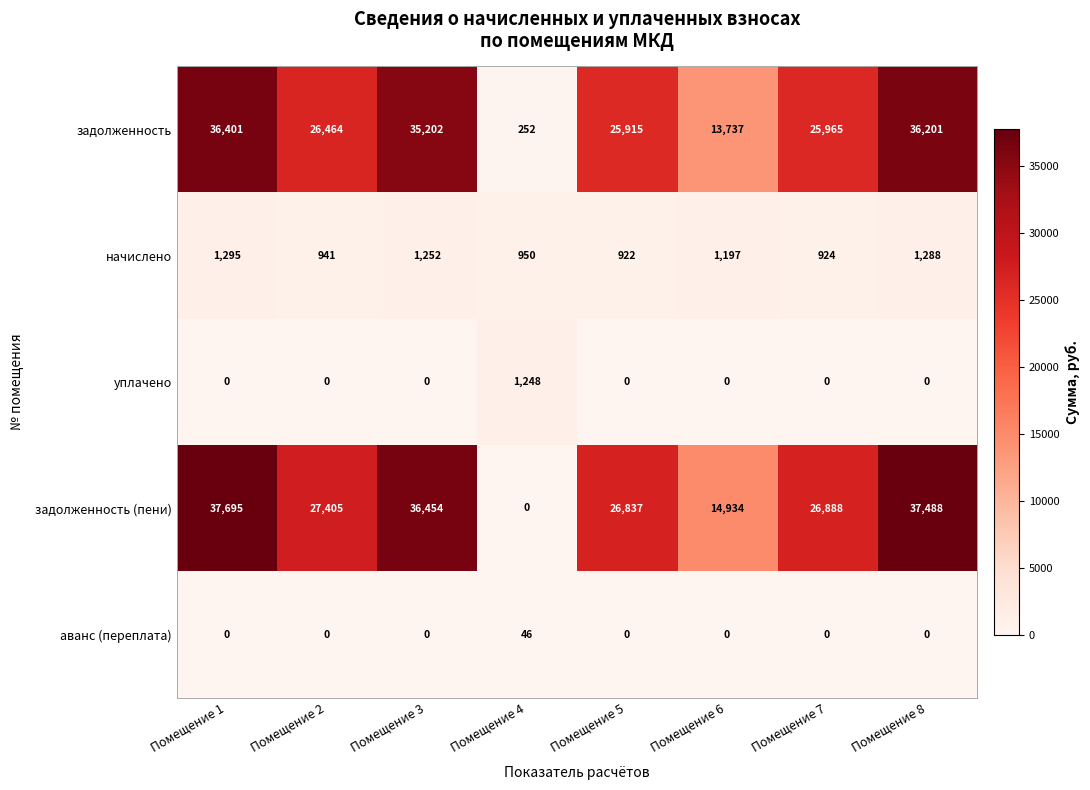

The value of задолженность (пени) at Помещение 5 is 5896. True or false?

False